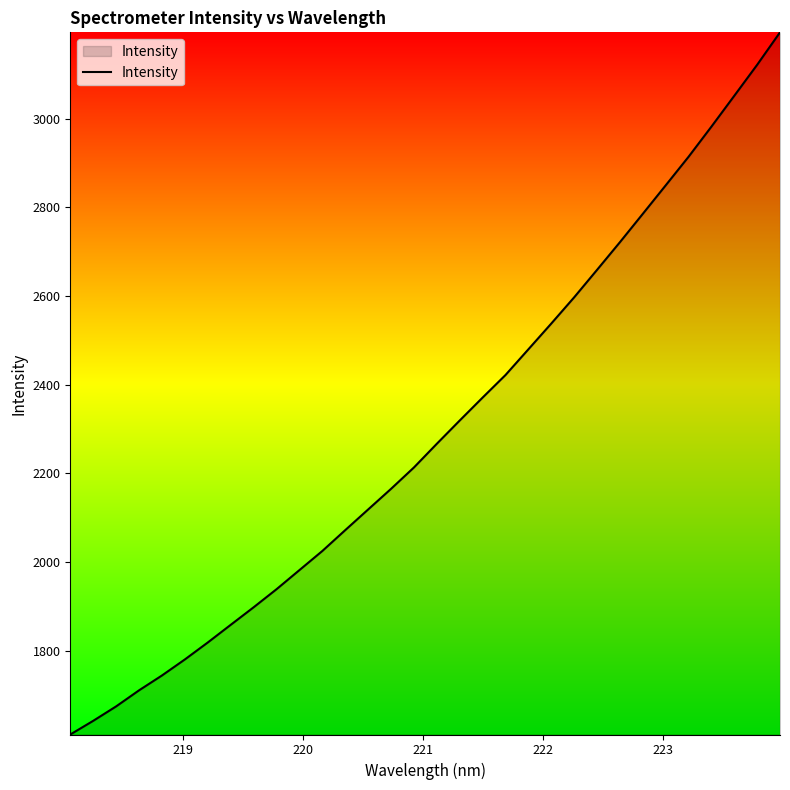

What is the minimum value shown in the chart?

1610.6